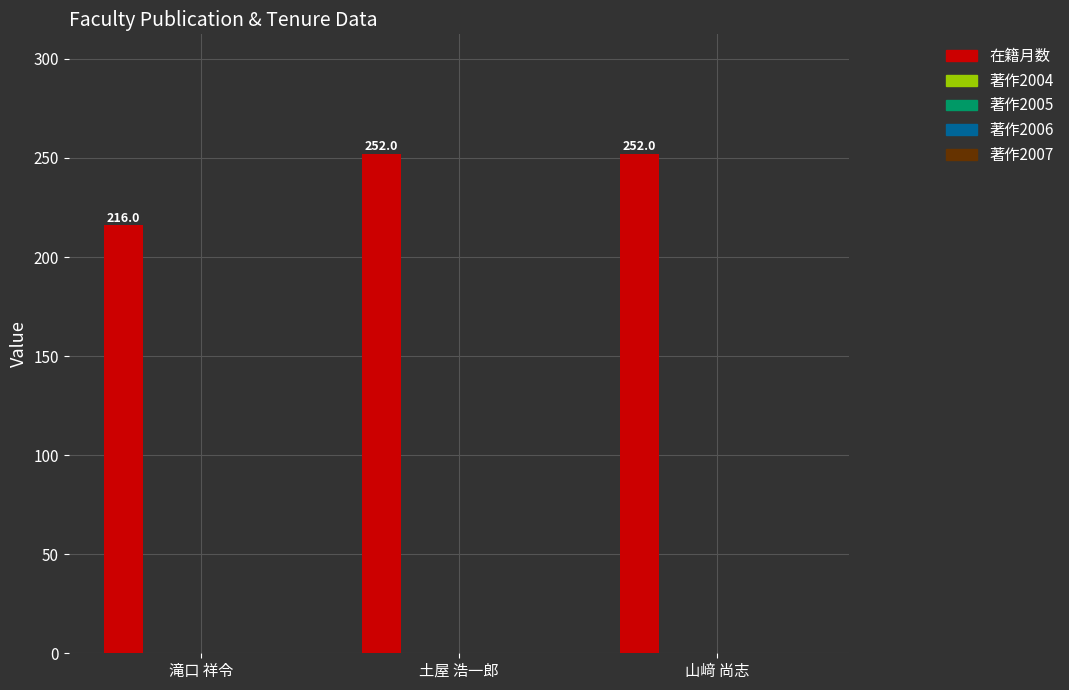

What is the difference between the maximum and minimum values?

36